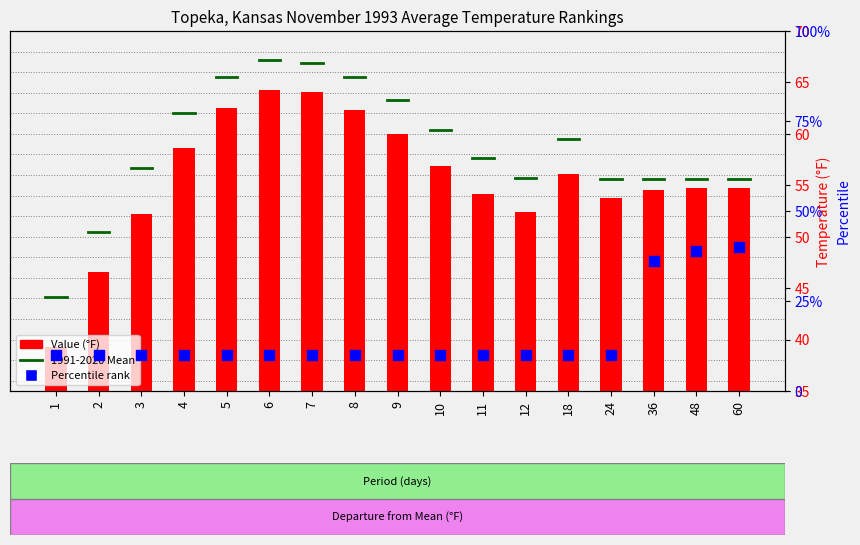

At which category is the sum across all series the highest?

60